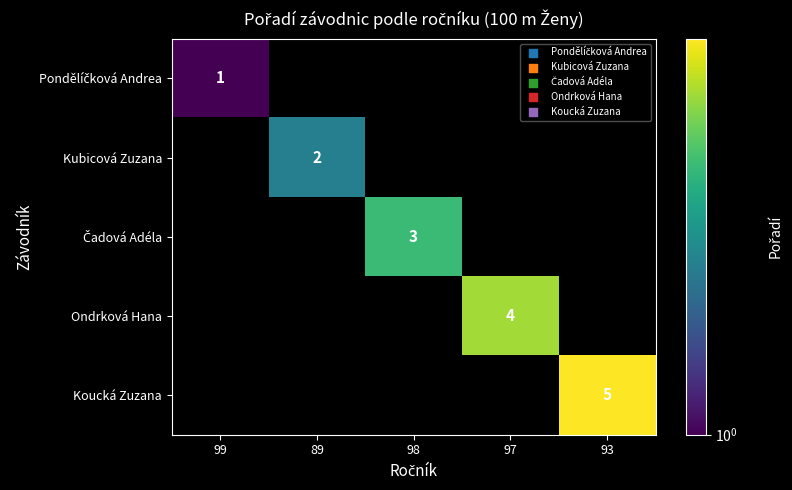

Is the value of Ondrková Hana at 97 greater than the value of Čadová Adéla at 89?

No